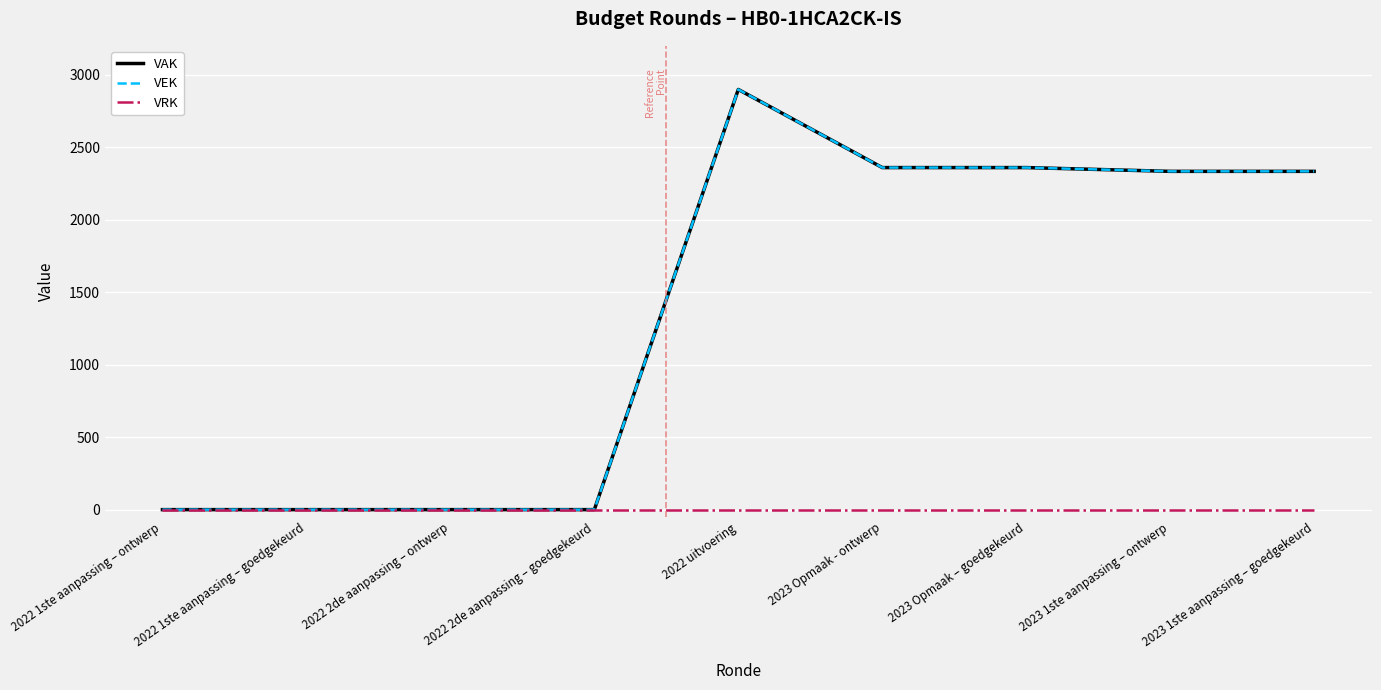

Does the chart display data point markers on the line(s)?

No